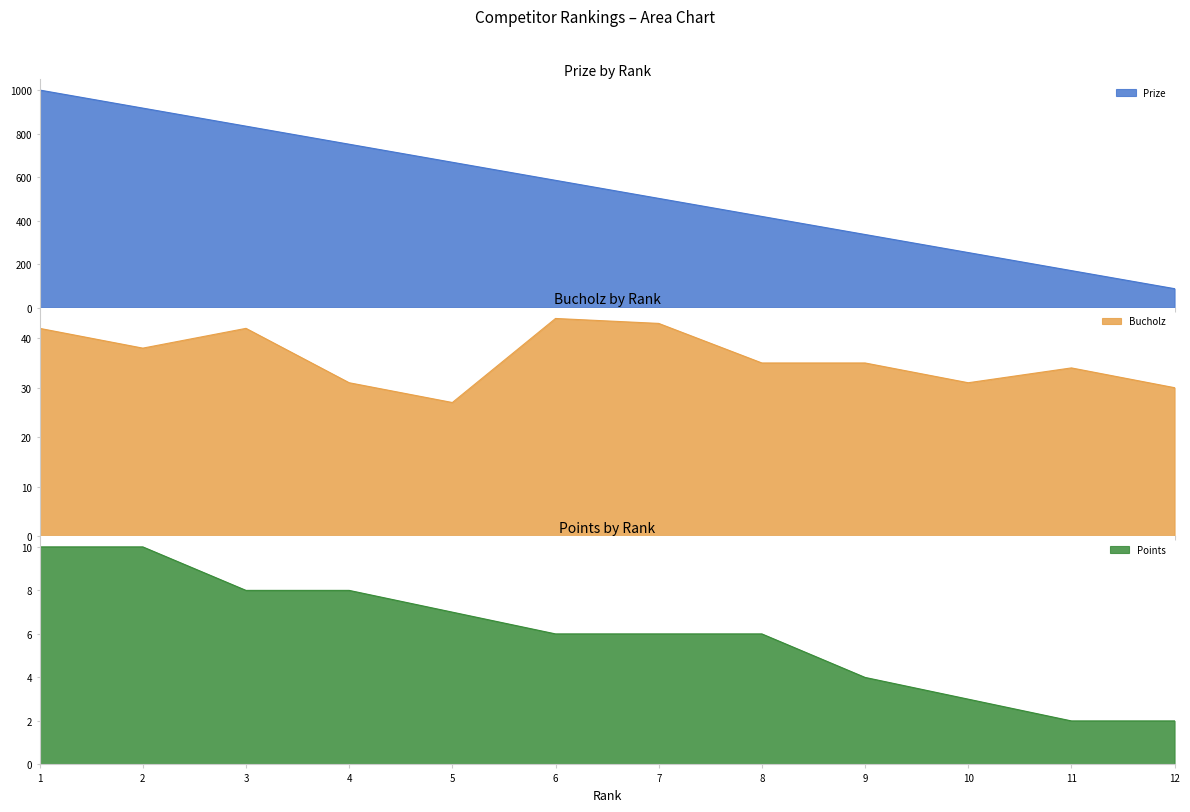

Which category has the highest value in the Bucholz series?

6